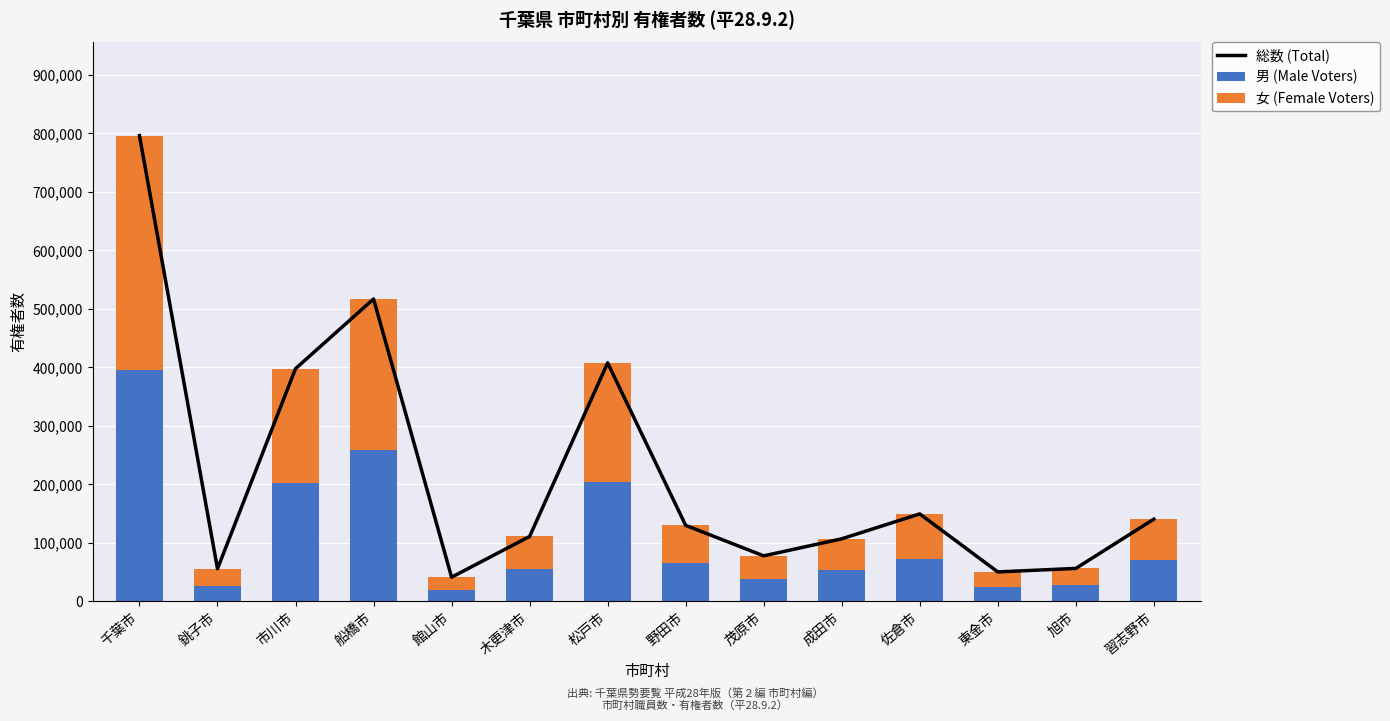

What is the difference between the highest and lowest values at 東金市?

25177